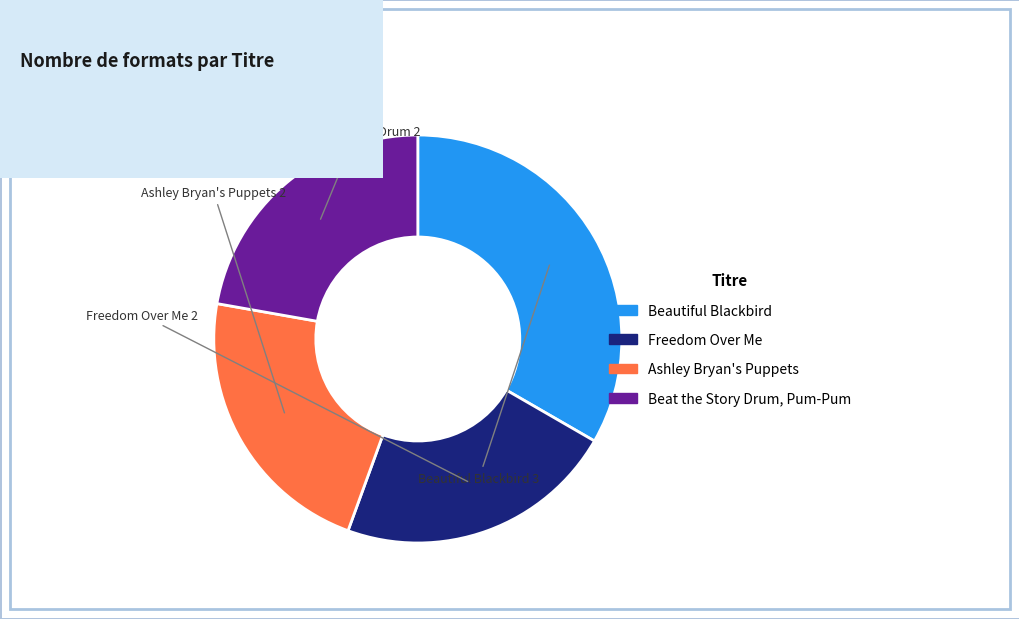

Which category has the biggest portion of the pie?

Beautiful Blackbird